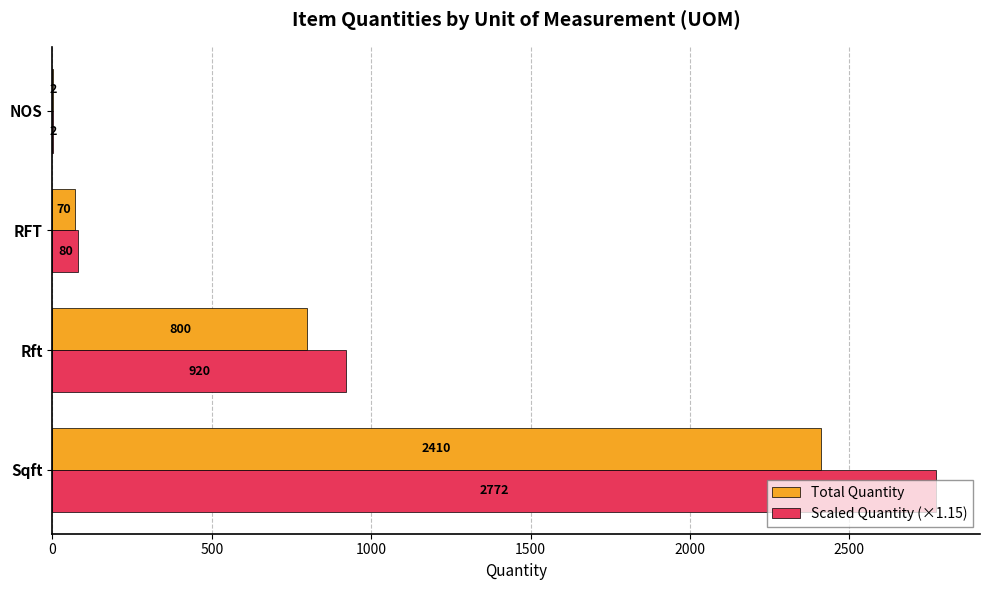

Between Sqft and RFT, which series saw the biggest shift?

Scaled Quantity (×1.15)